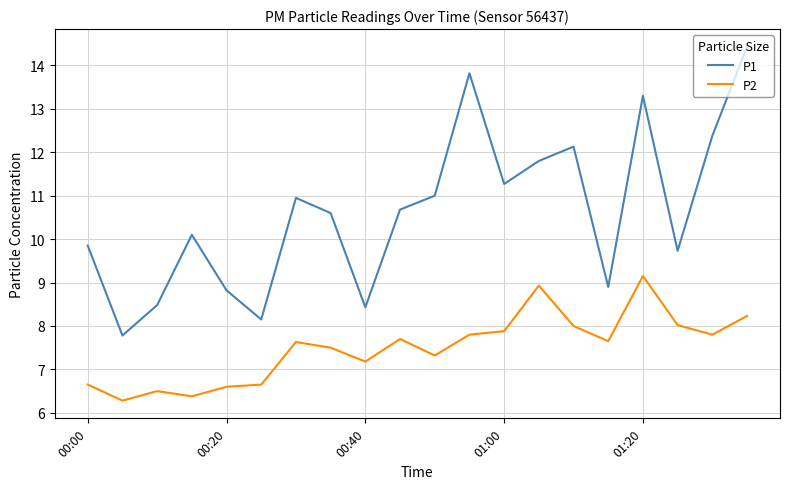

List the series in order of their overall mean, highest first.

P1, P2